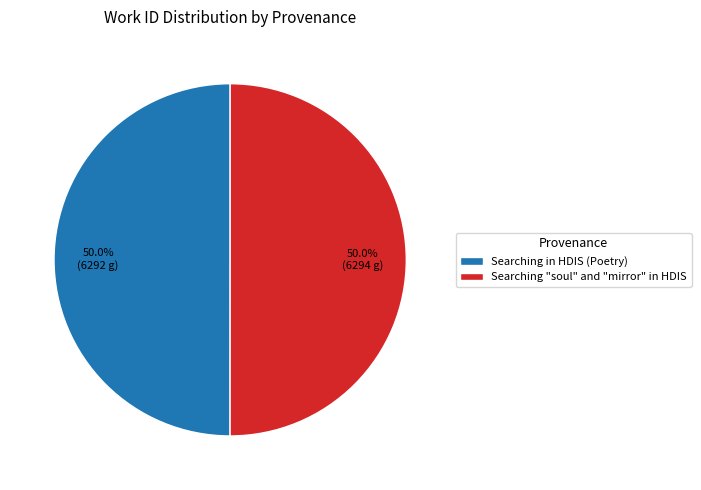

How much of the chart is everything except Searching "soul" and "mirror" in HDIS?

50.0%